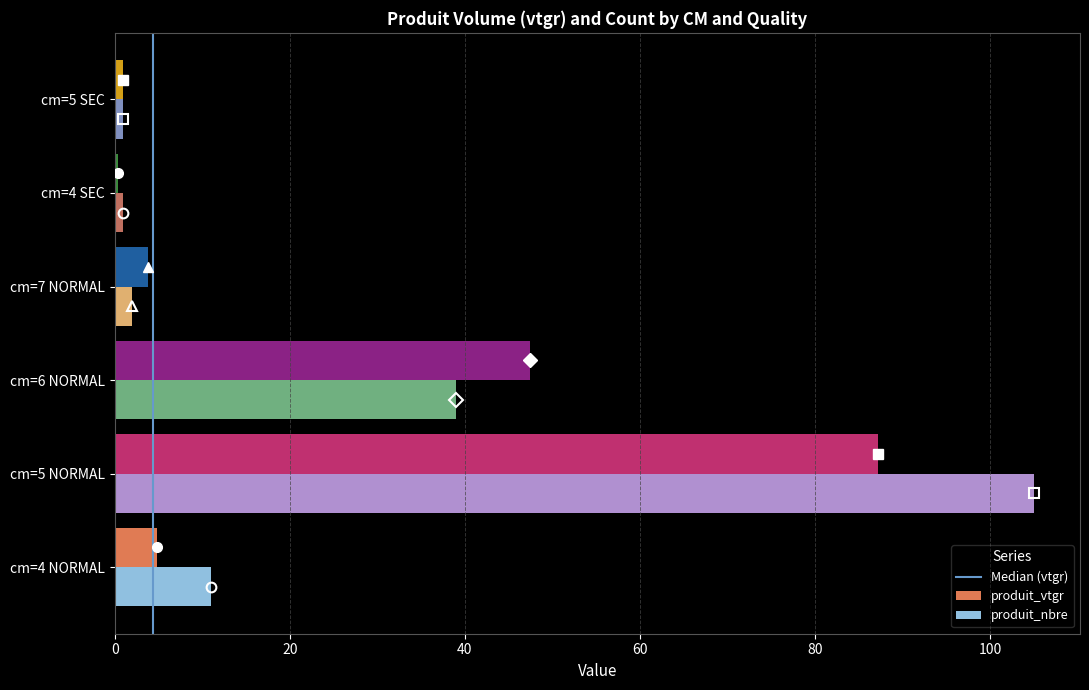

What is the difference between the maximum and minimum values in the produit_nbre series?

104.0